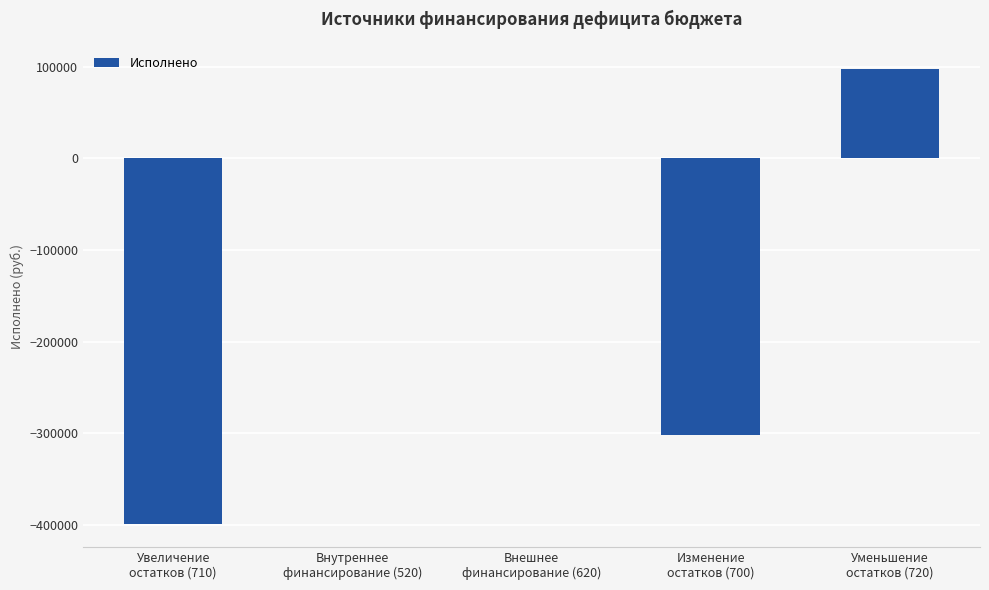

Reading left to right, transcribe all the data shown in this chart.

Увеличение
остатков (710)=-399087.1	Внутреннее
финансирование (520)=0.0	Внешнее
финансирование (620)=0.0	Изменение
остатков (700)=-301374.0	Уменьшение
остатков (720)=97713.1